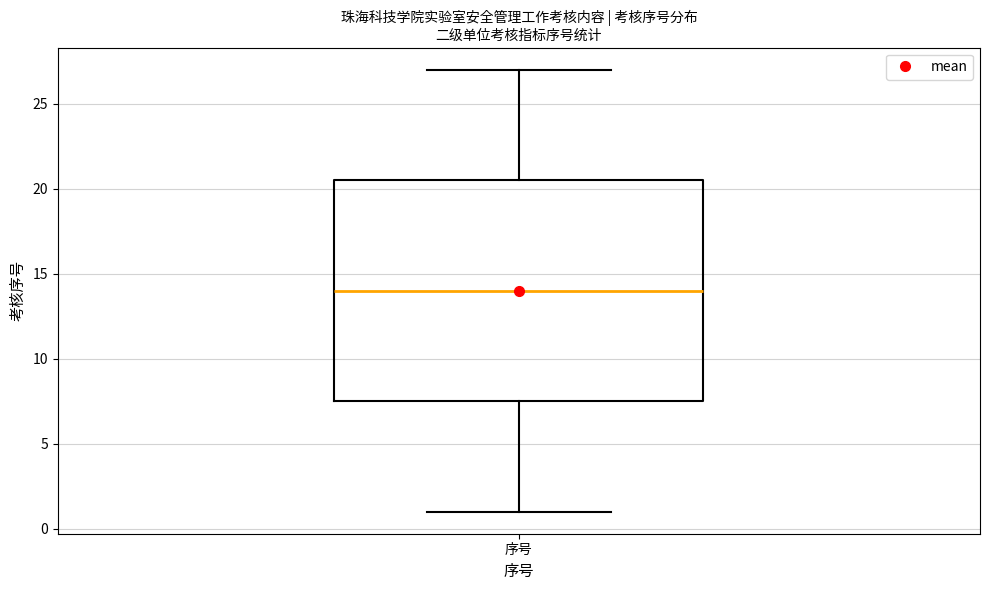

Read this box plot against the y-axis: the position of the median line, the range covered by the box, and the ends of both whiskers. The values are not printed on the chart, so give them approximately, as read against the axis.

median 14.0, box 7.5 to 20.5, whiskers 1.0 to 27.0